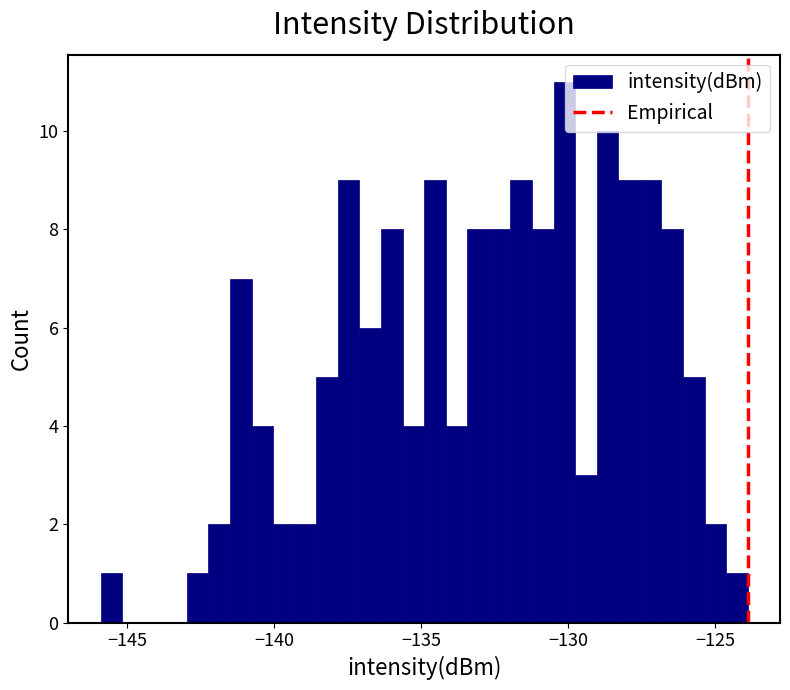

Read against the x-axis, roughly where is the centre of the tallest bar?

-130.0